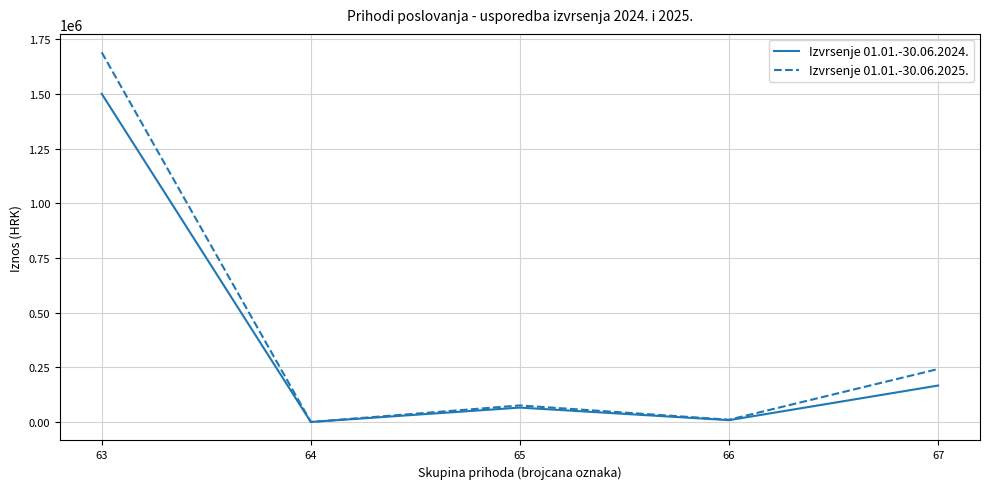

At how many categories does at least one series exceed 1512803?

1